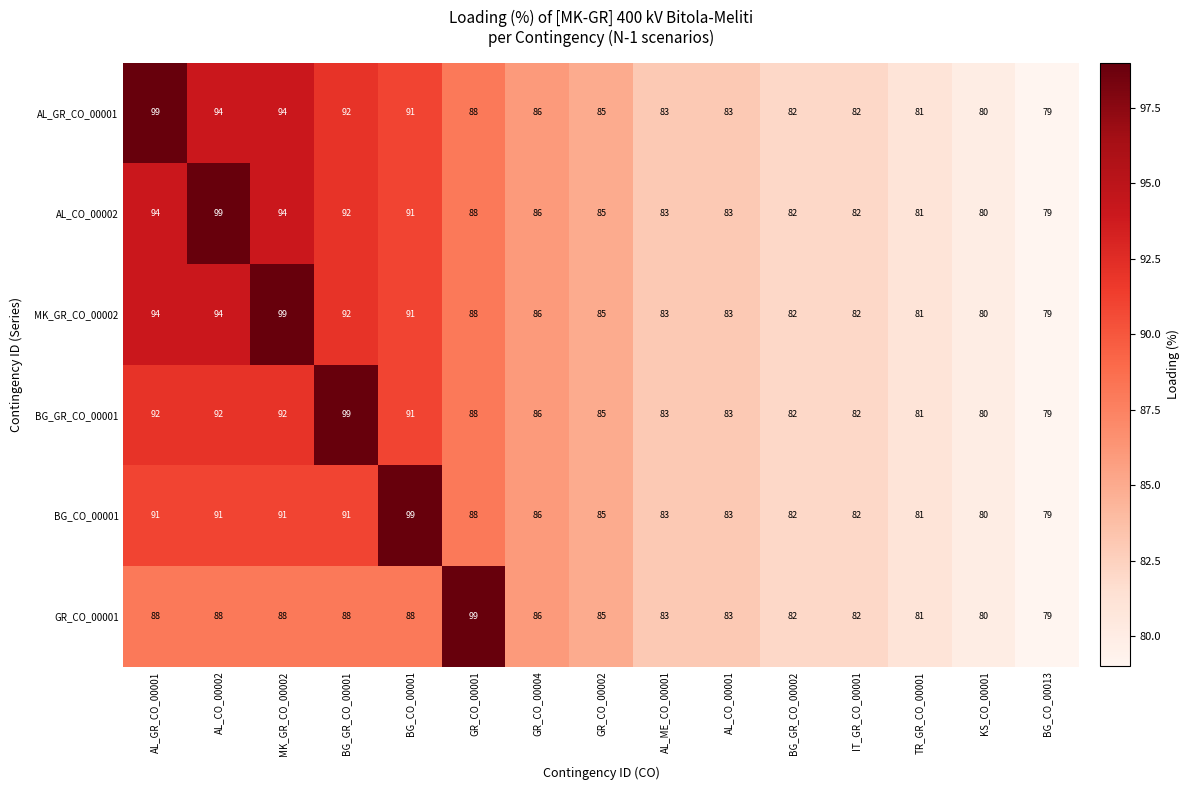

At how many categories does at least one series exceed 90?

6